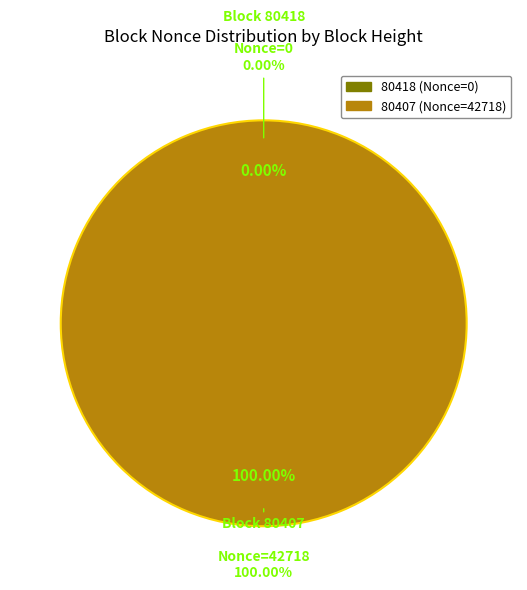

How many segments does this pie chart have?

2